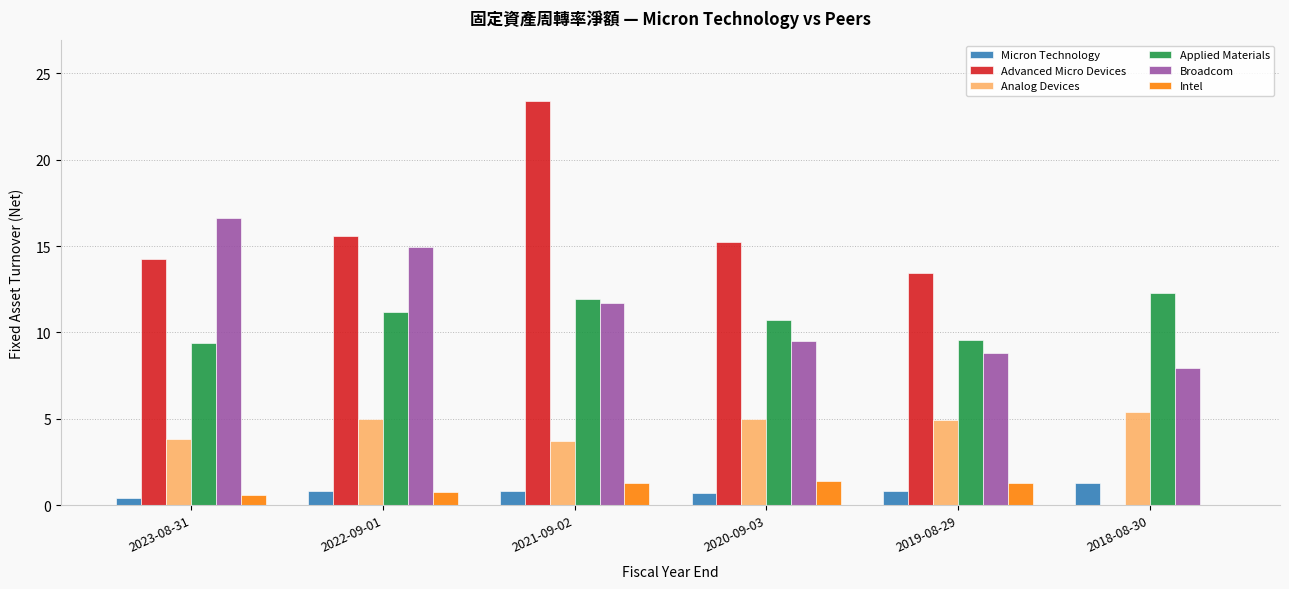

What is the difference between the Intel values at 2020-09-03 and 2018-08-30?

1.4